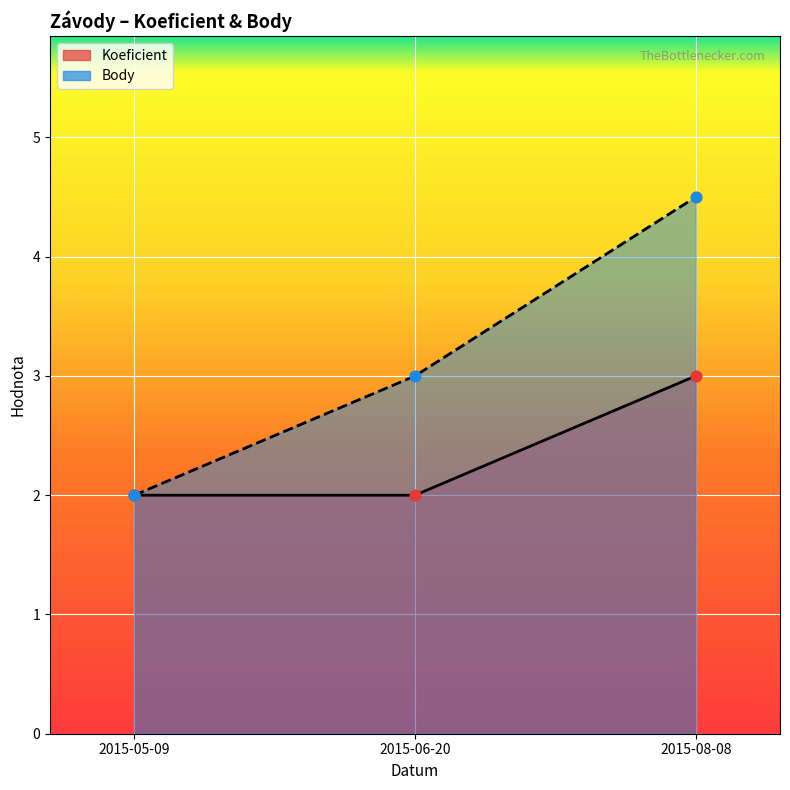

Which series has the largest total across all categories?

Body